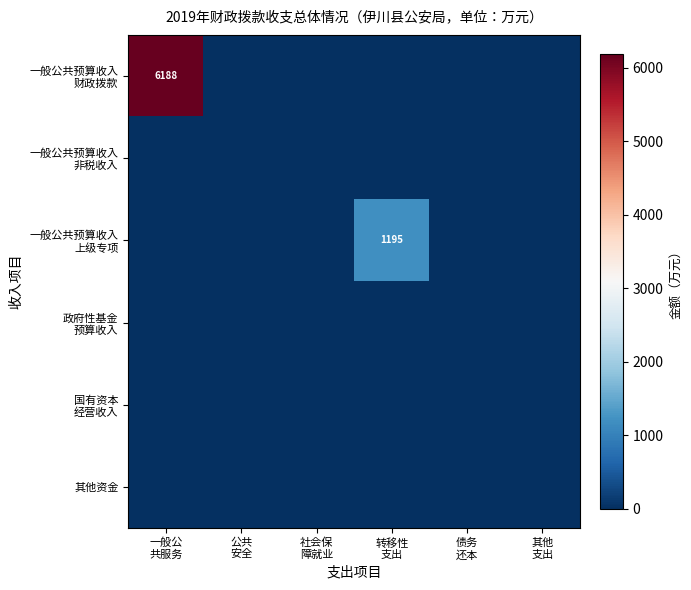

Which series has the largest range (max minus min)?

一般公共预算收入 财政拨款